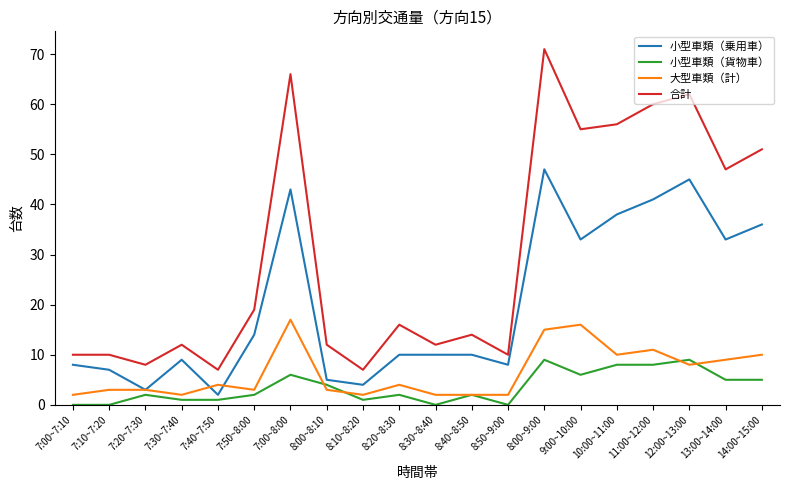

List the series in order of their peak value, lowest first.

小型車類（貨物車）, 大型車類（計）, 小型車類（乗用車）, 合計